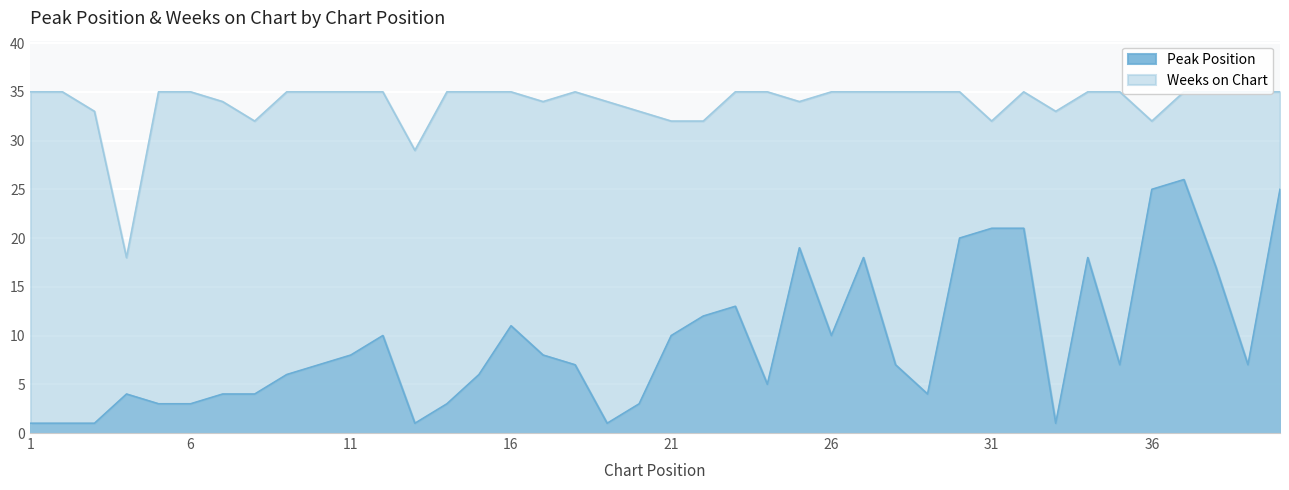

True or false: Weeks on Chart has more than 0 interior local peaks.

True